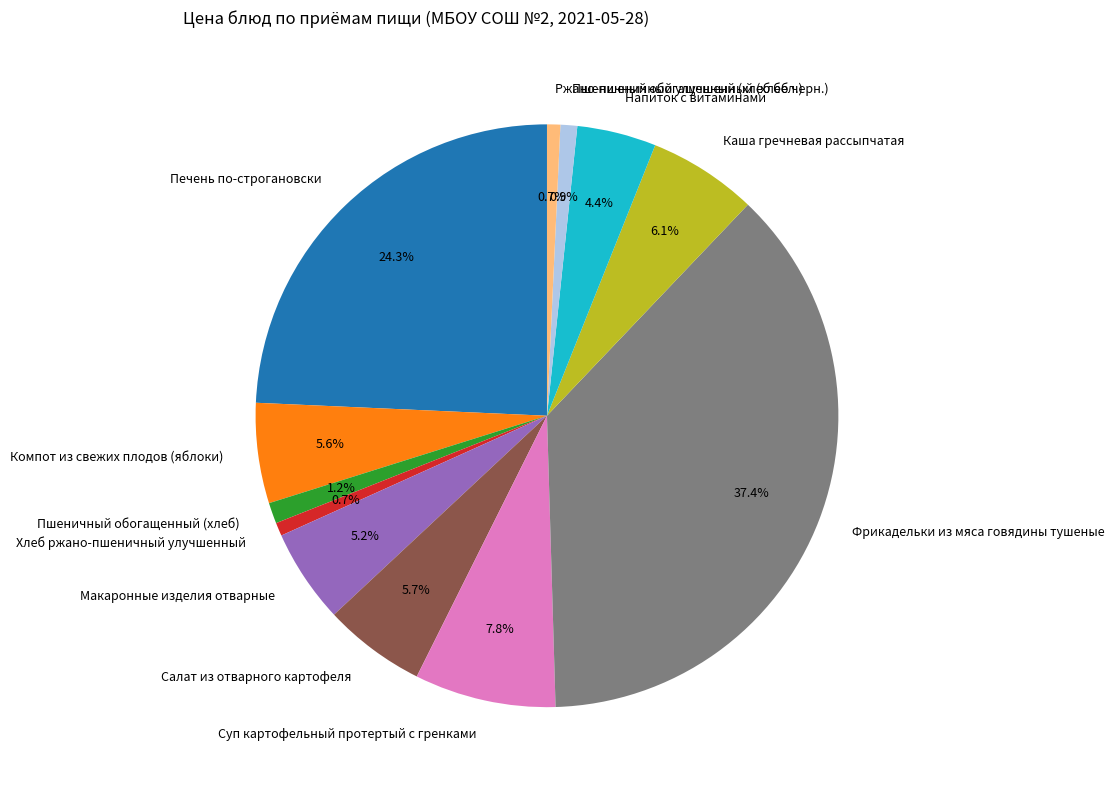

Is it true that Суп картофельный протертый с гренками is 8% of the pie?

True